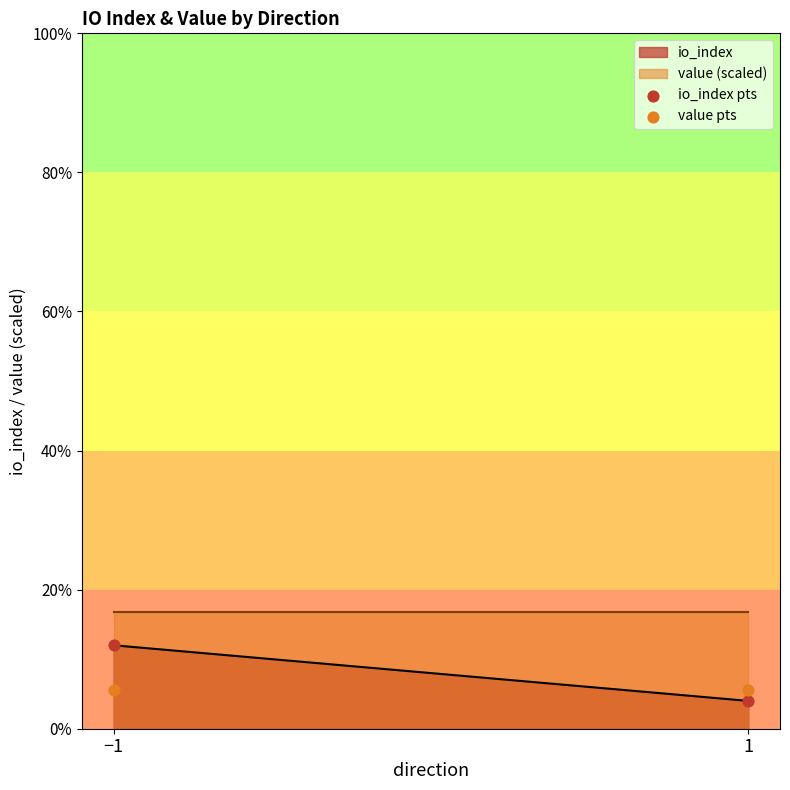

What is the total value across all series at 1?

2.4